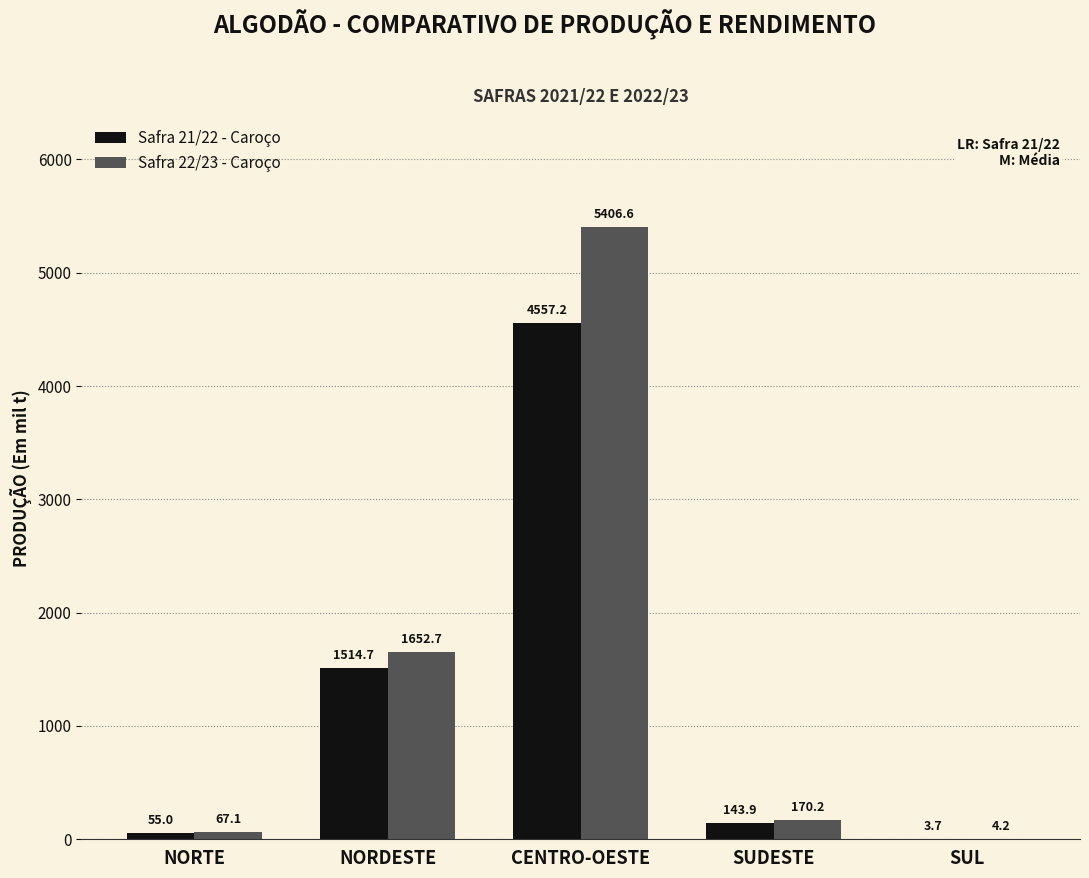

Is the value of Safra 21/22 - Caroço at SUDESTE greater than the value of Safra 22/23 - Caroço at NORDESTE?

No